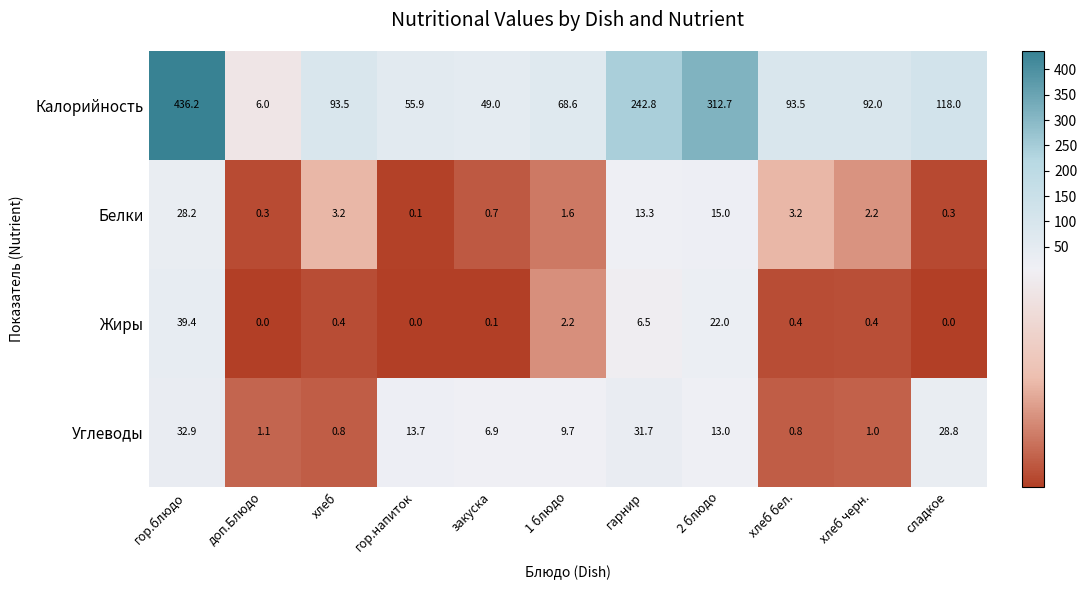

What is the difference between the maximum and minimum values in the Жиры series?

39.4